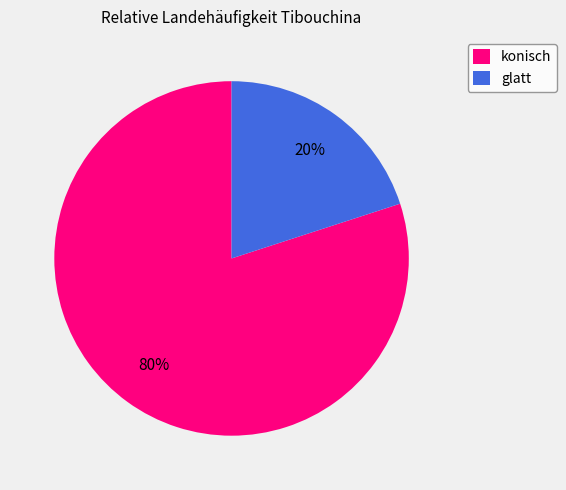

Combined, do glatt and konisch account for over 50%?

Yes